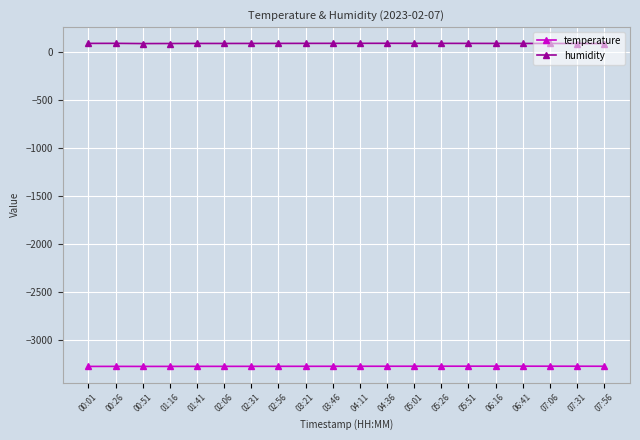

What is the spread (max minus min) of values at 01:16?

3360.5